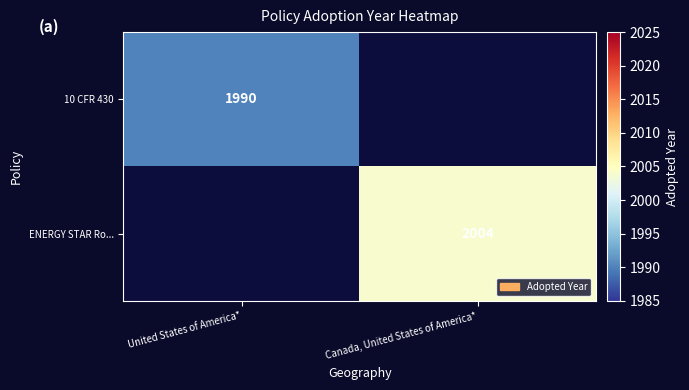

Is it true that ENERGY STAR Ro... equals 2004 at Canada, United States of America*?

True